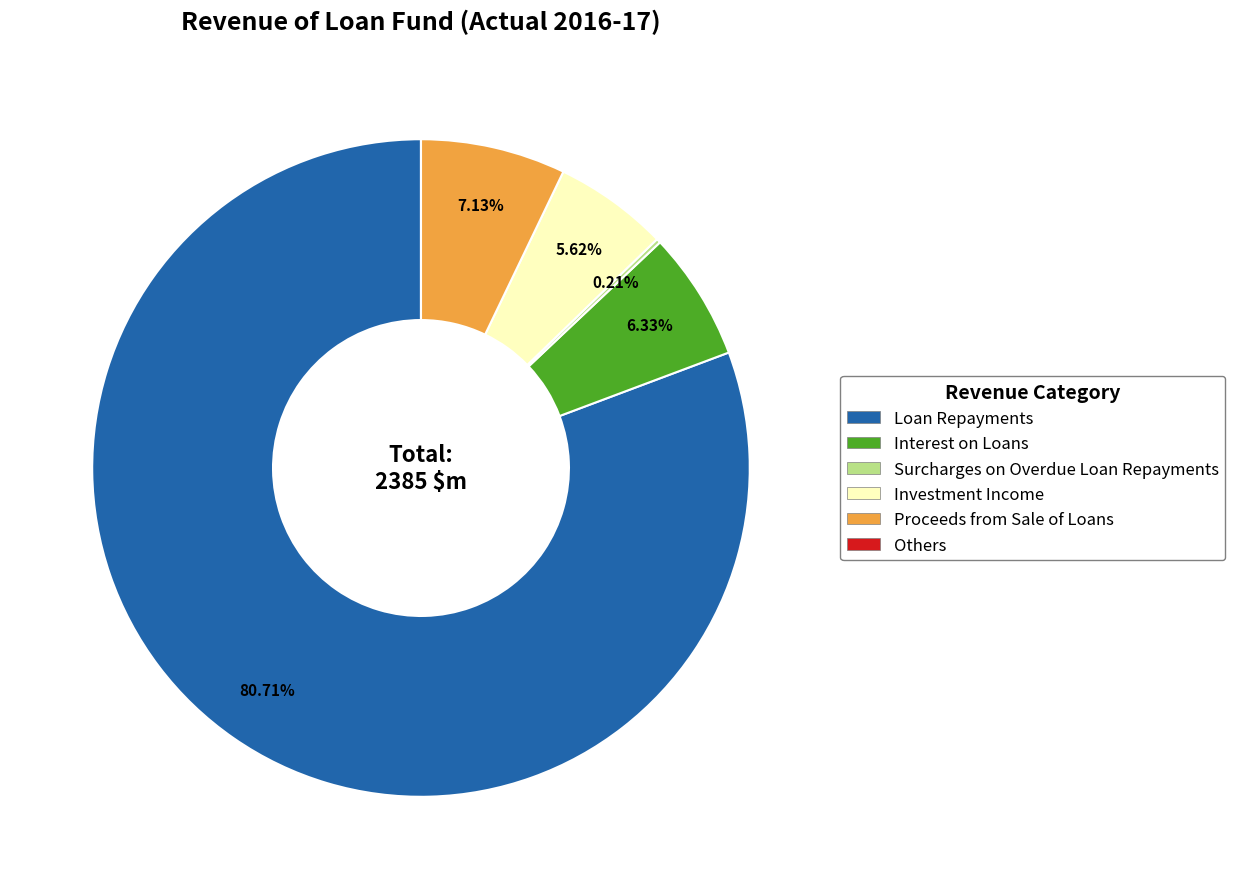

What is the ratio of the value at Loan Repayments to the value at Proceeds from Sale of Loans?

11.3